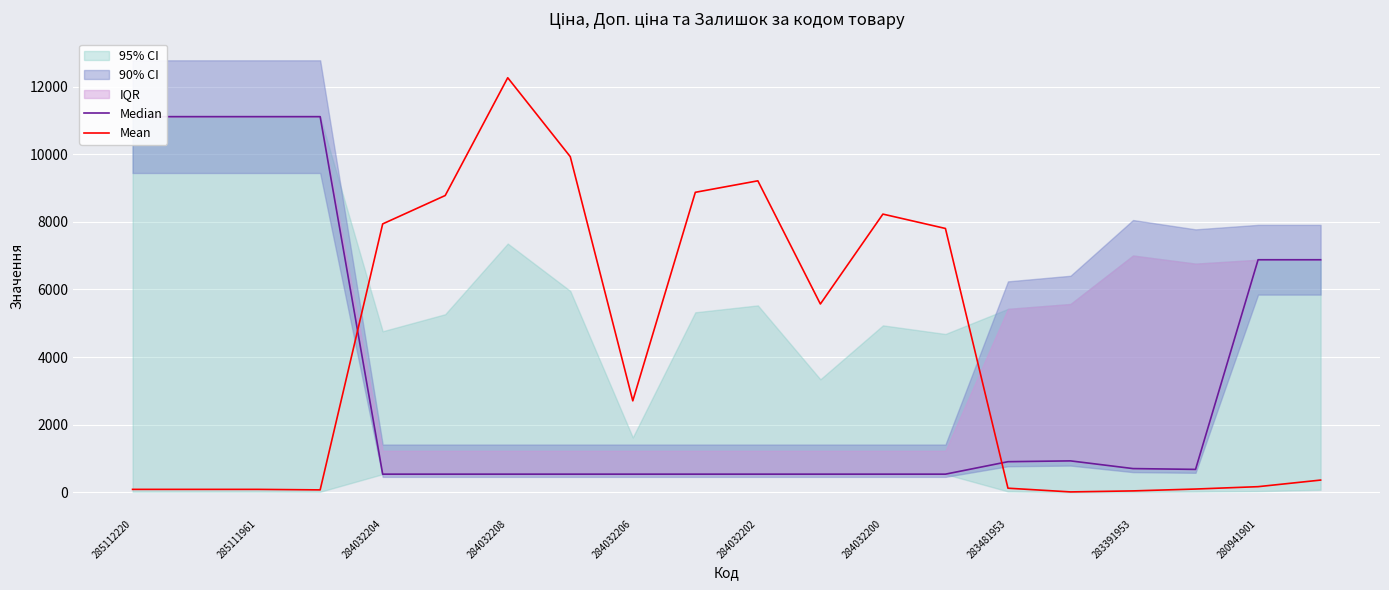

Which category has the highest value in the Mean series?

284032208